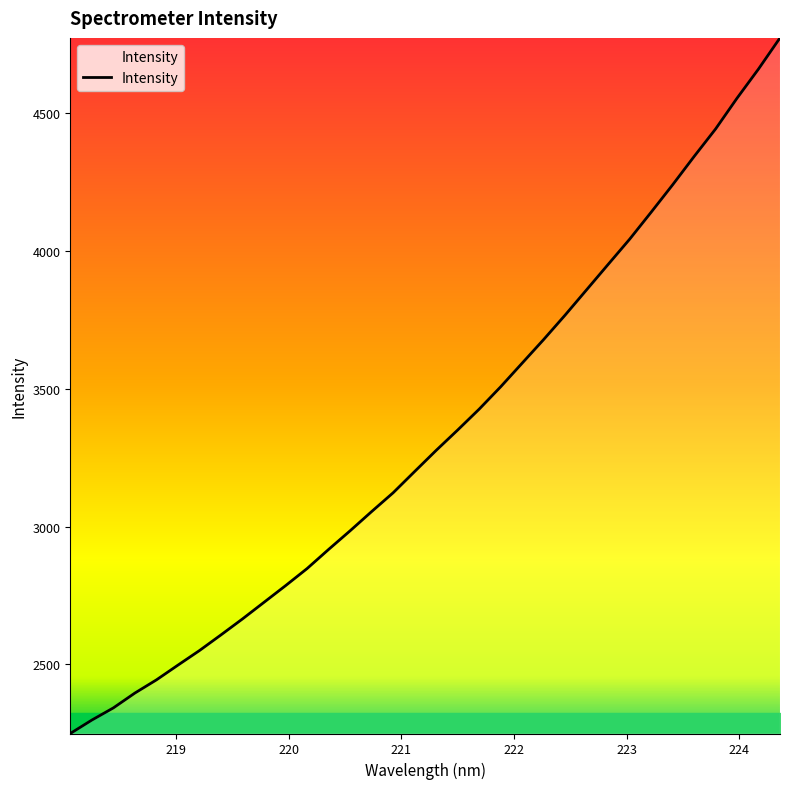

What is the smallest value displayed?

2248.9